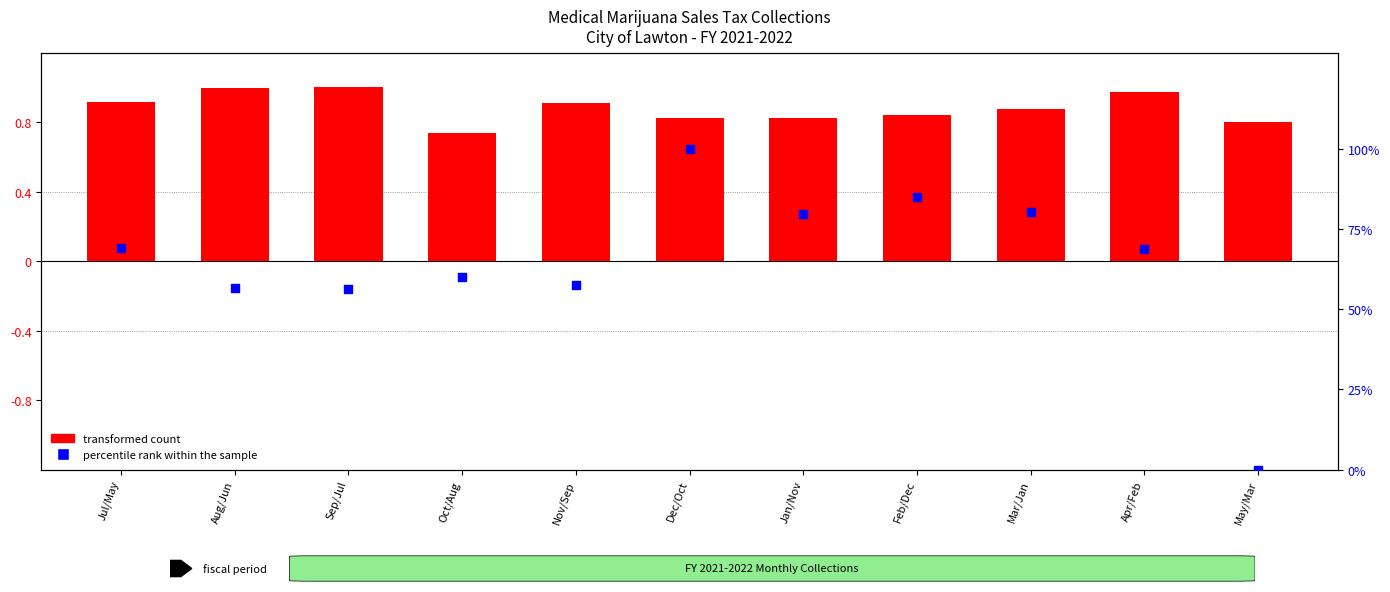

What is the change in value from Sep/Jul to Apr/Feb?

+12.4